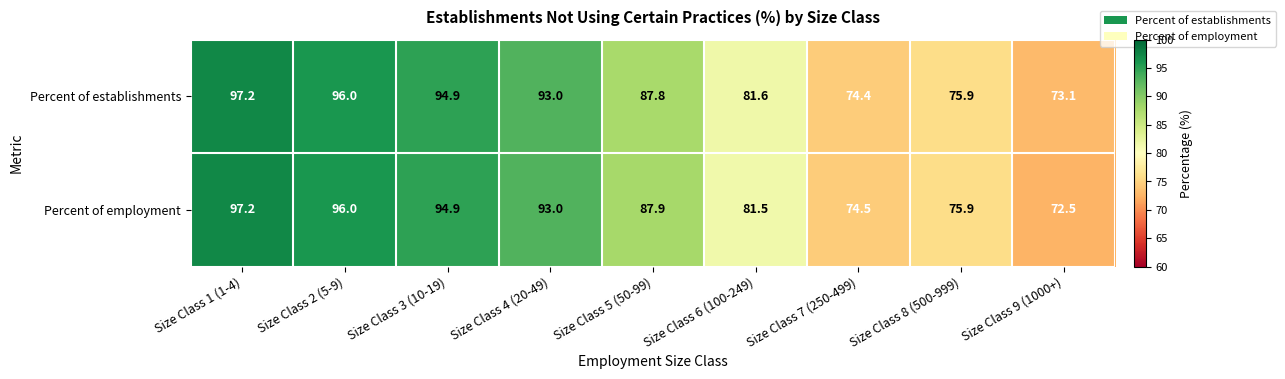

What value does the Percent of employment series have at Size Class 3 (10-19)?

94.9